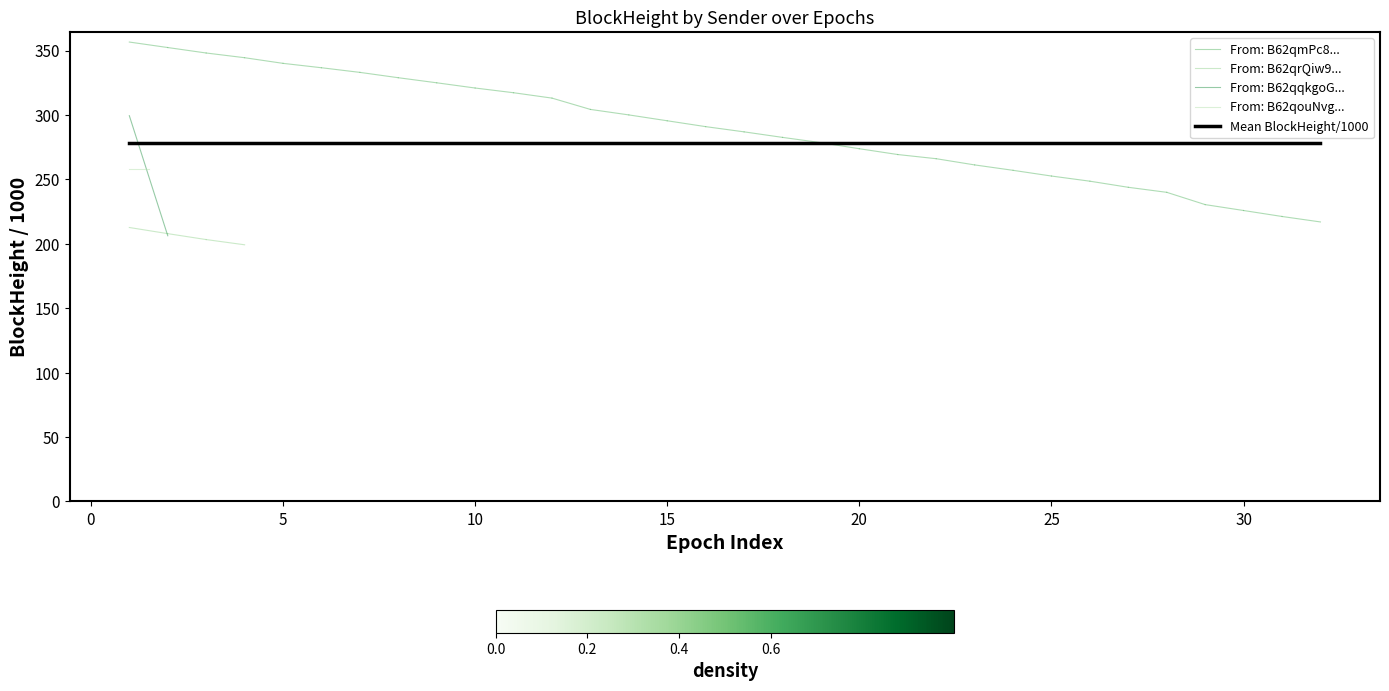

What is the sum of all From: B62qmPc8... values?

708.9